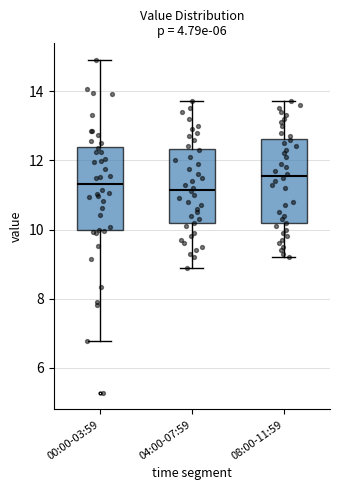

Where is the lower edge of the box for 04:00-07:59 on the y-axis? The values are not printed on the chart, so give them approximately, as read against the axis.

10.2